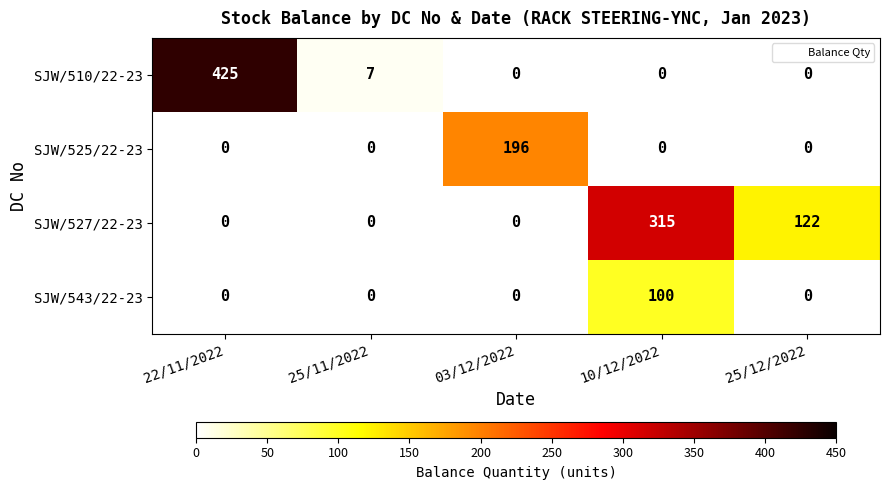

What is the sum of all SJW/525/22-23 values?

196